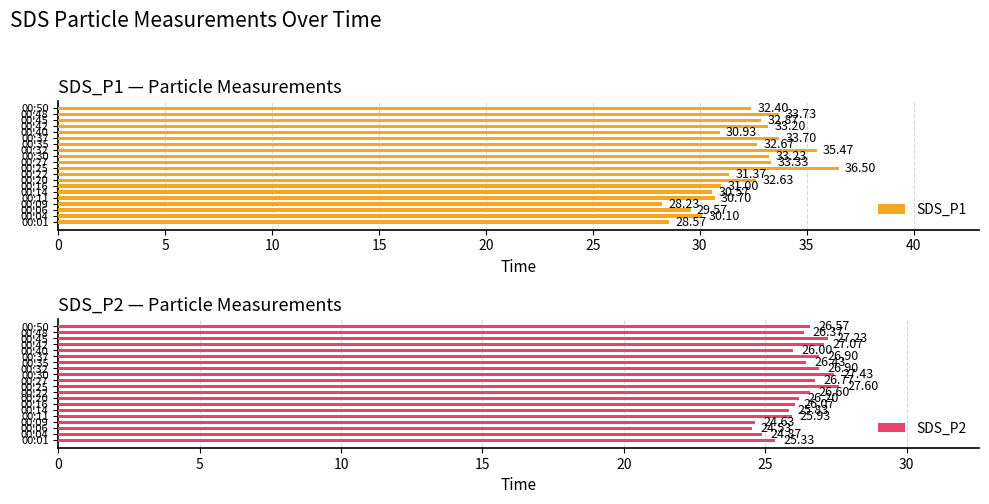

What is the average value of the SDS_P1 series?

32.0